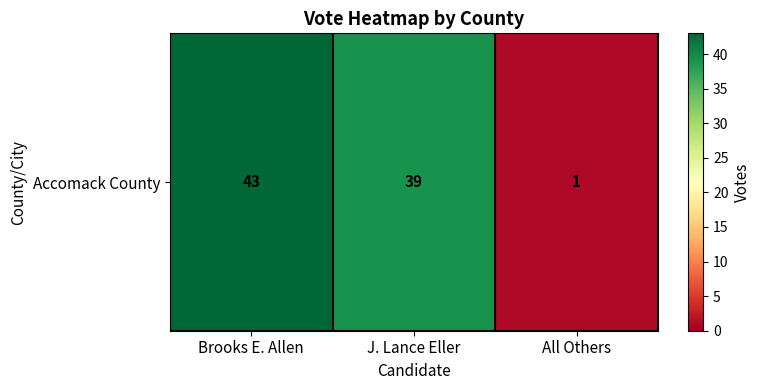

What is the difference between the values at All Others and Brooks E. Allen?

42